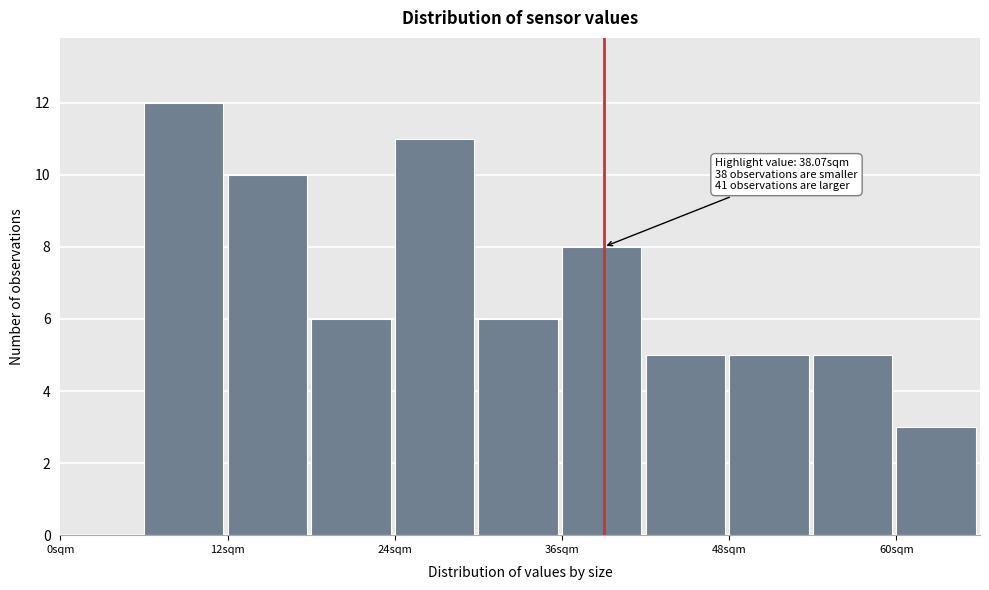

Read against the x-axis, roughly where is the centre of the tallest bar?

8